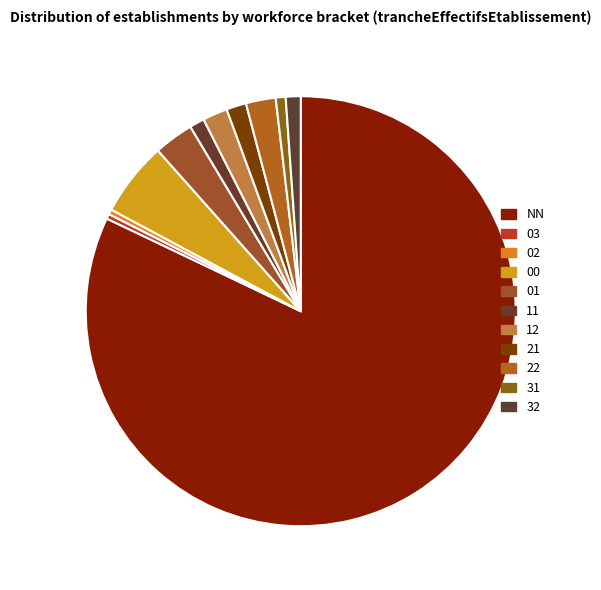

Which has a higher value, 01 or 21?

01